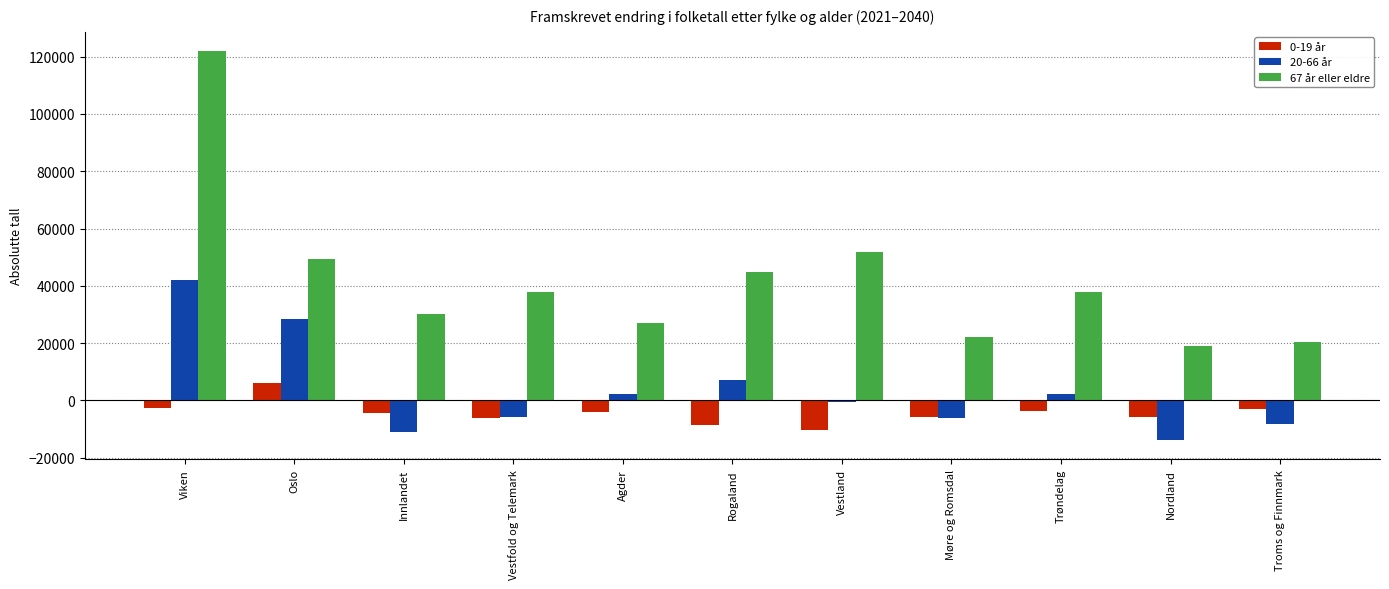

Rank the series by their average value, from lowest to highest.

0-19 år, 20-66 år, 67 år eller eldre